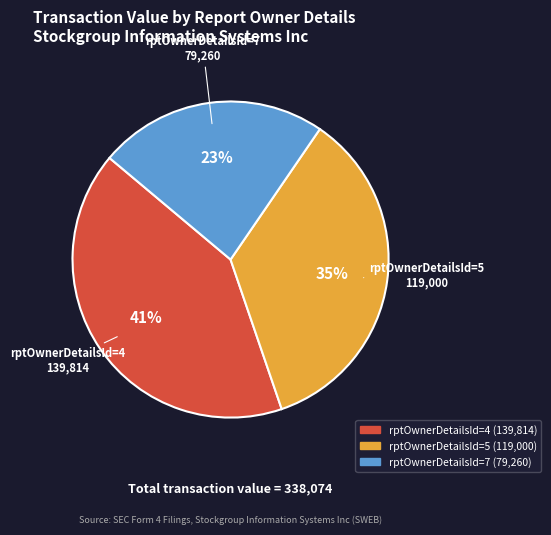

Rank the categories by value from lowest to highest.

rptOwnerDetailsId=7, rptOwnerDetailsId=5, rptOwnerDetailsId=4